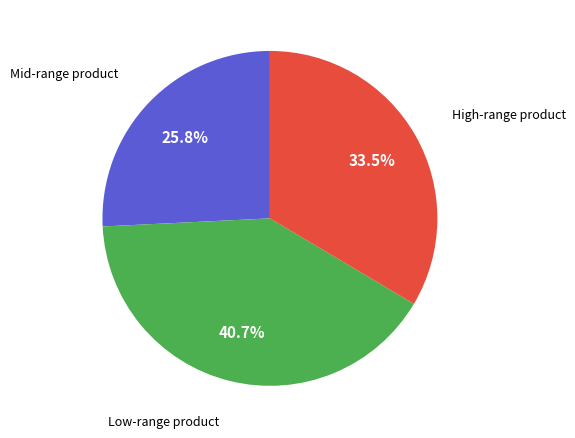

Is there a majority slice in this chart?

No